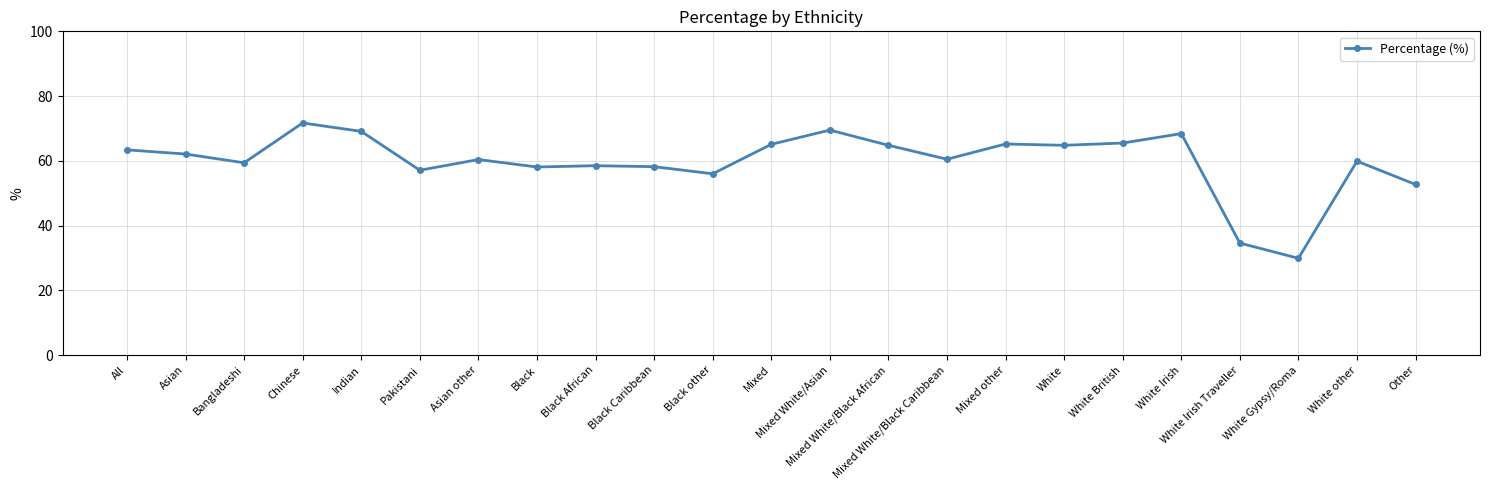

What is the difference between the values at Mixed White/Black African and White Irish Traveller?

30.2